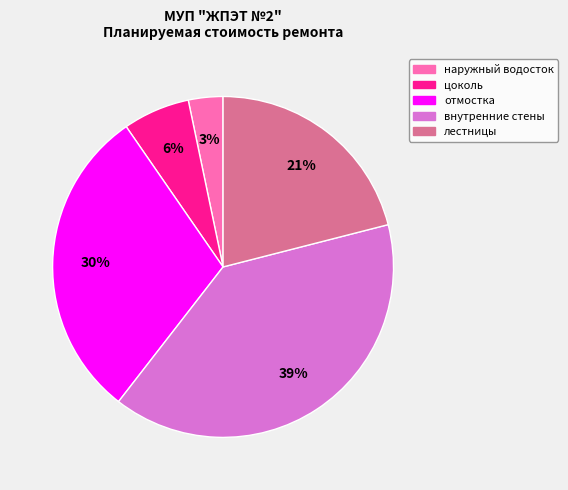

To the nearest percent, what is the difference between the largest and smallest slice percentages?

36%